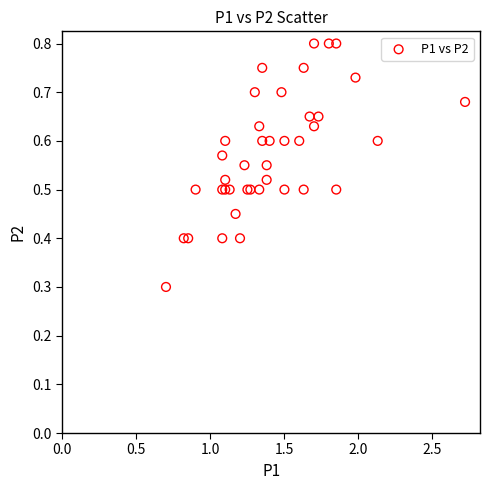

What Y value in the scatter plot is closest to 0?

0.3